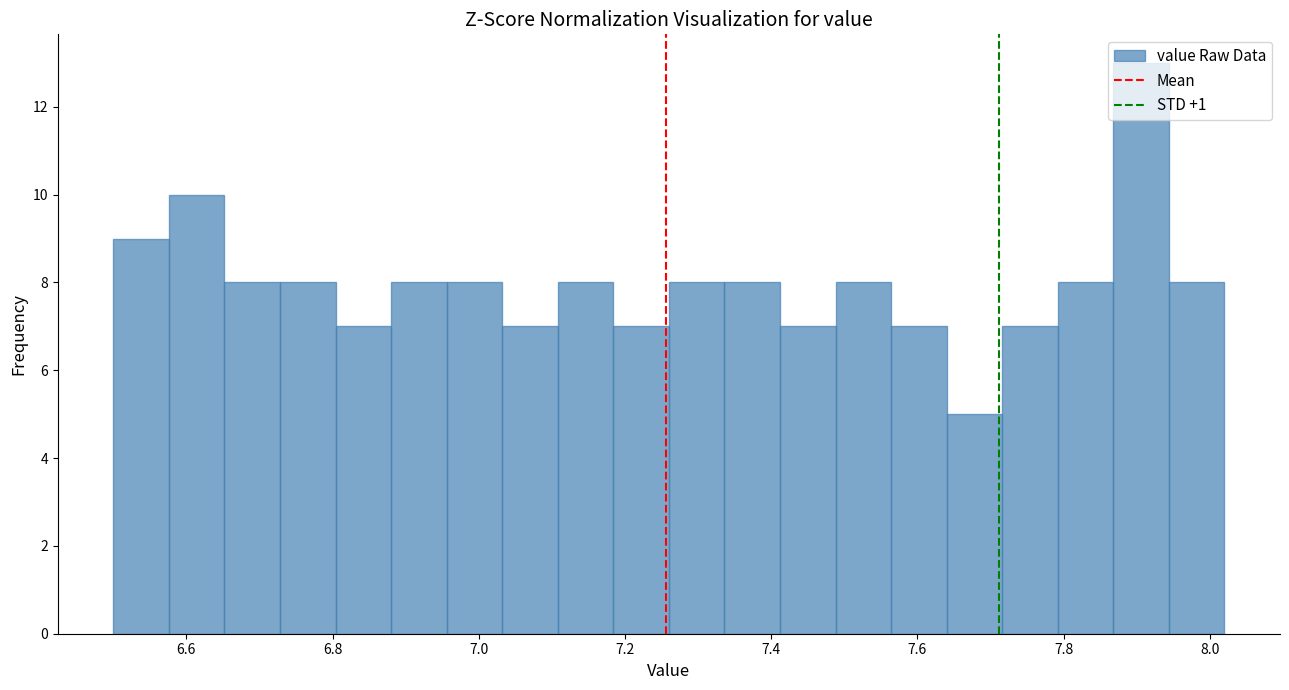

Read against the x-axis, roughly where is the centre of the tallest bar?

7.90